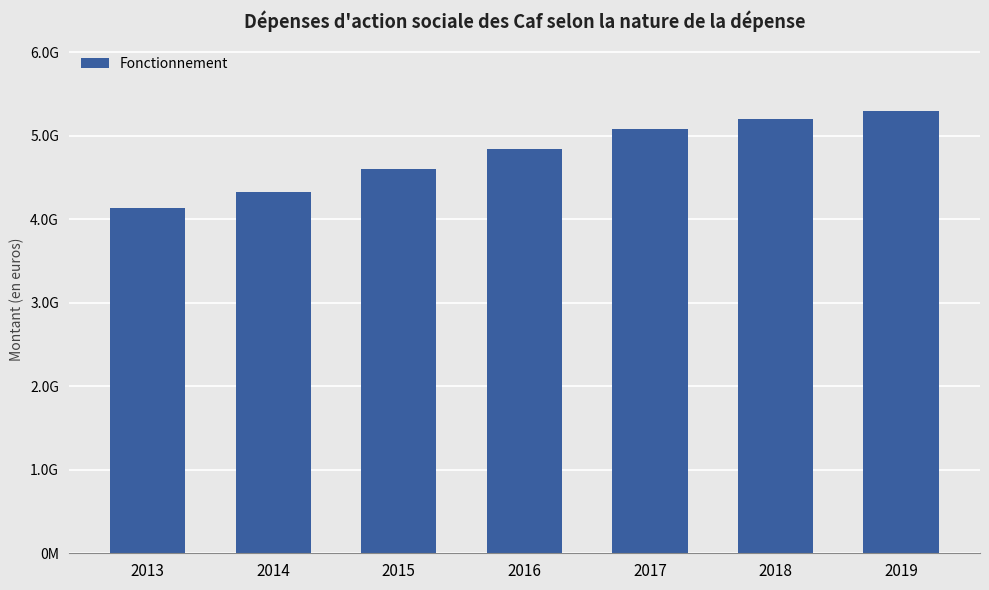

What is the smallest value displayed?

4132348322.4